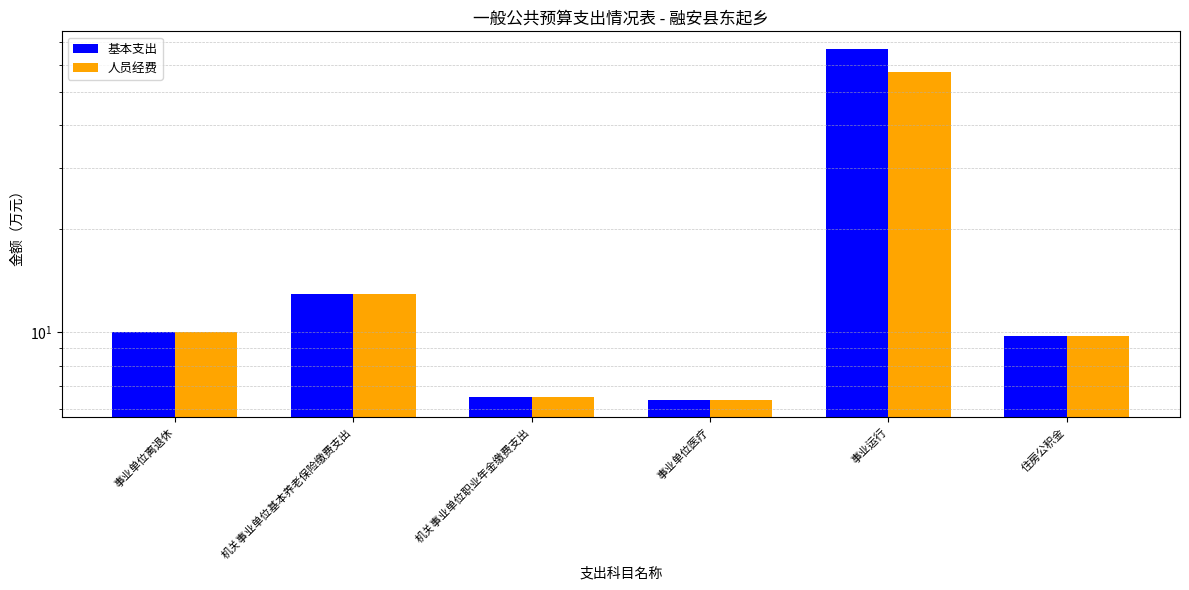

What are all the series names shown in the legend?

基本支出, 人员经费